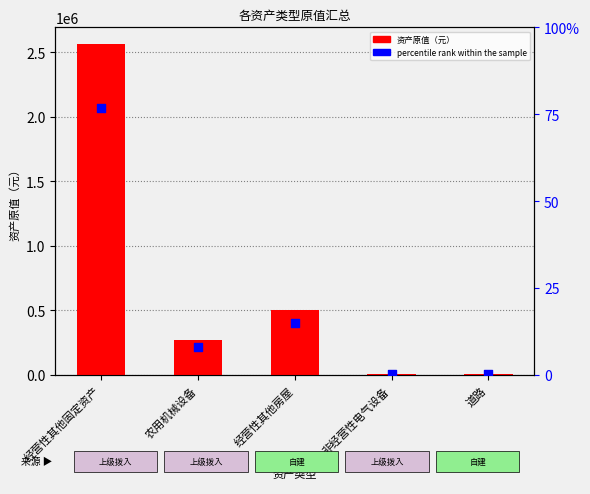

Which series reaches the maximum Y coordinate?

资产原值（元）